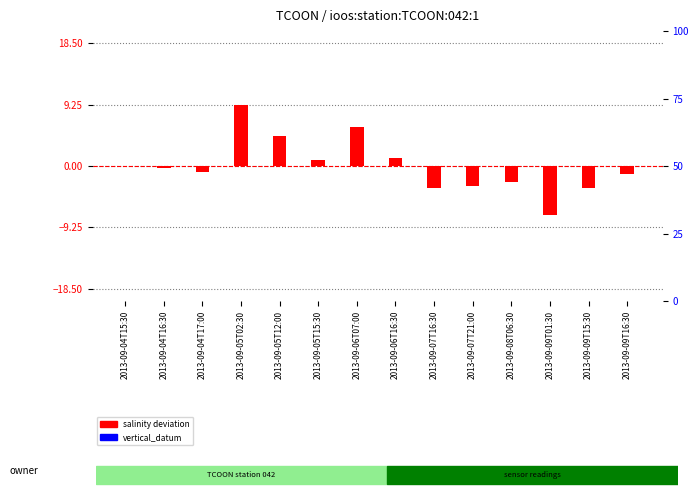

Which has a higher value, 2013-09-04T17:00 or 2013-09-07T21:00?

2013-09-04T17:00